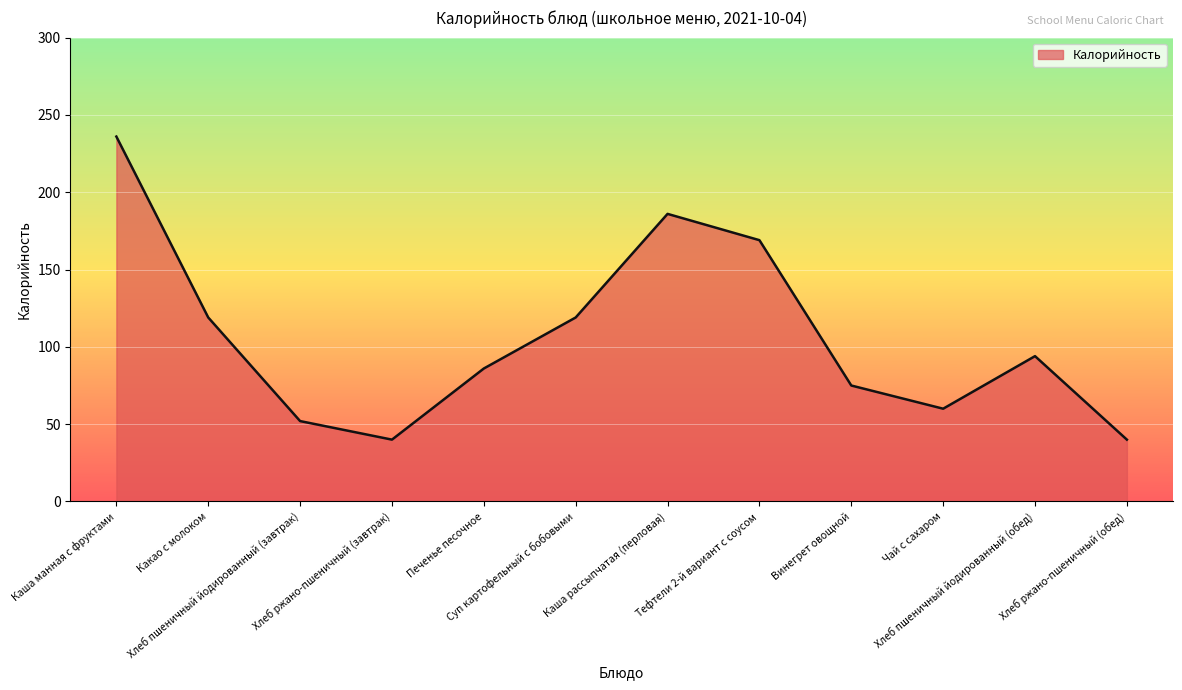

Reading left to right, extract all data points from this chart.

Каша манная с фруктами=236	Какао с молоком=119	Хлеб пшеничный йодированный (завтрак)=52	Хлеб ржано-пшеничный (завтрак)=40	Печенье песочное=86	Суп картофельный с бобовыми=119	Каша рассыпчатая (перловая)=186	Тефтели 2-й вариант с соусом=169	Винегрет овощной=75	Чай с сахаром=60	Хлеб пшеничный йодированный (обед)=94	Хлеб ржано-пшеничный (обед)=40